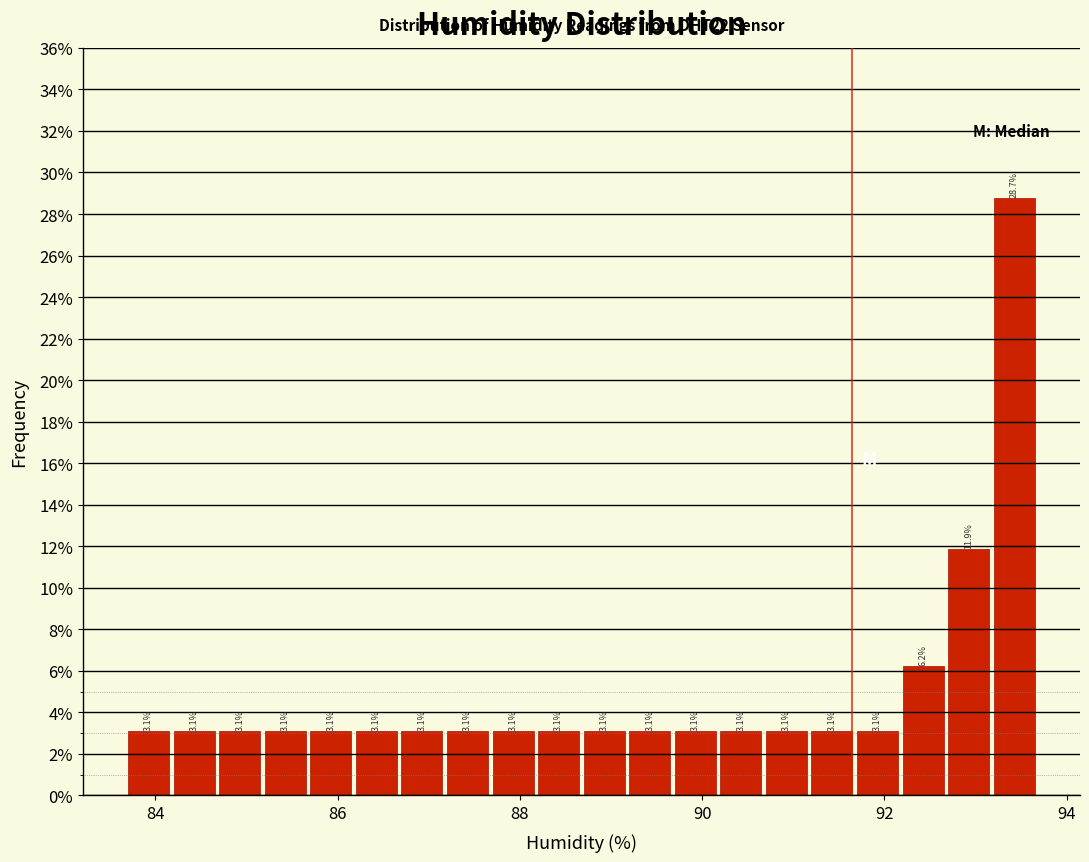

Around what value on the x-axis is the tallest bar? Give the approximate position of its centre, as read against the axis.

93.4